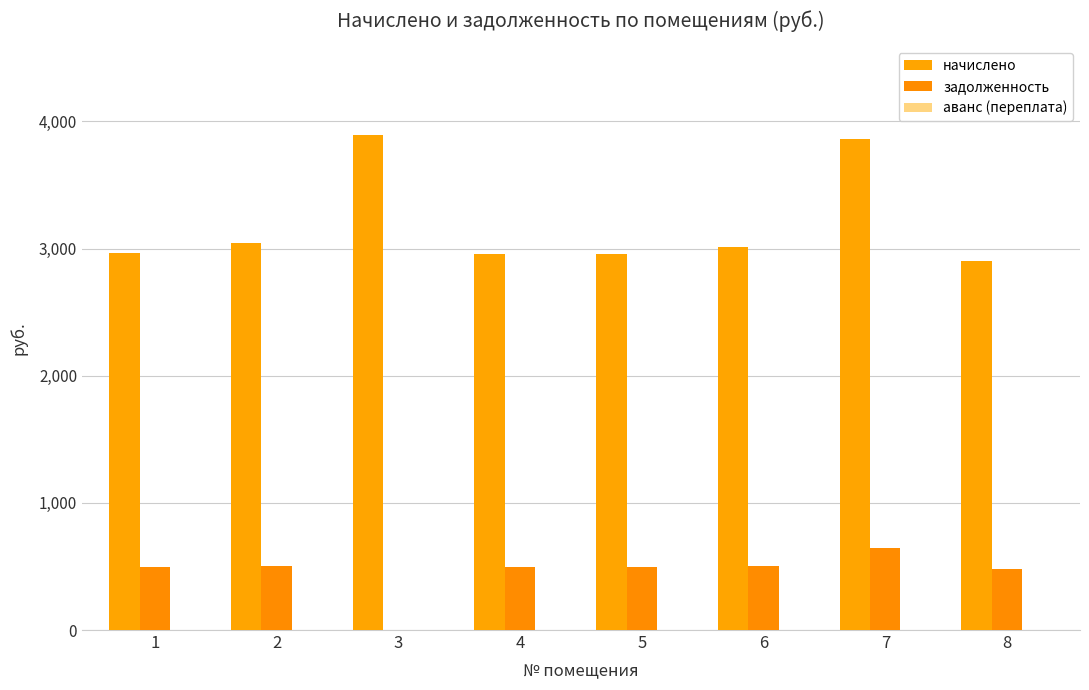

Where does the задолженность series first go above 493?

1